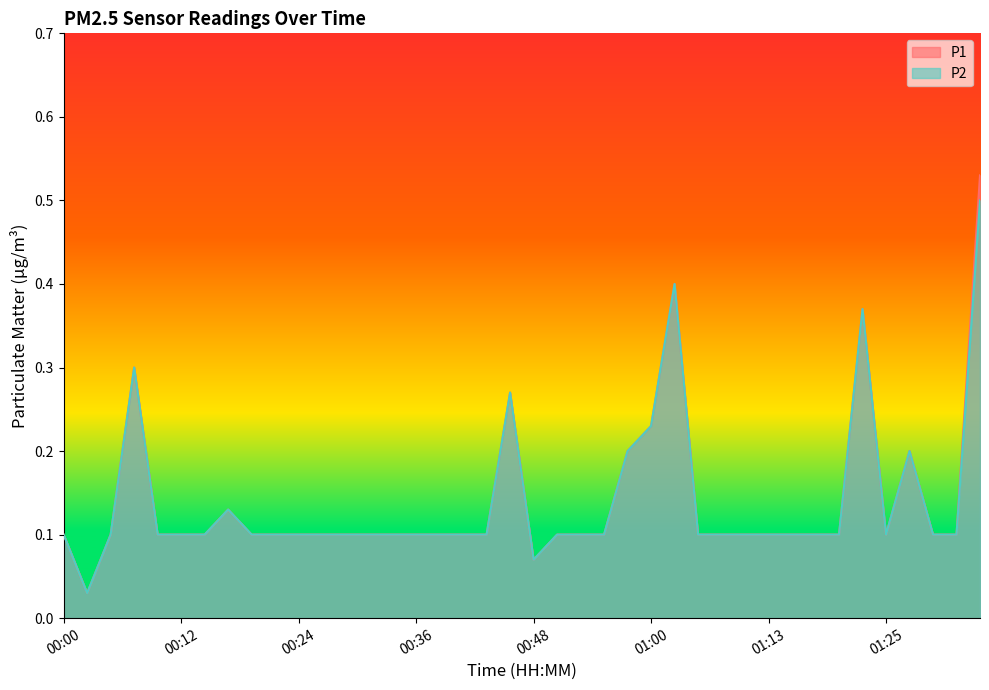

True or false: P2 and P1 intersect in this chart.

False